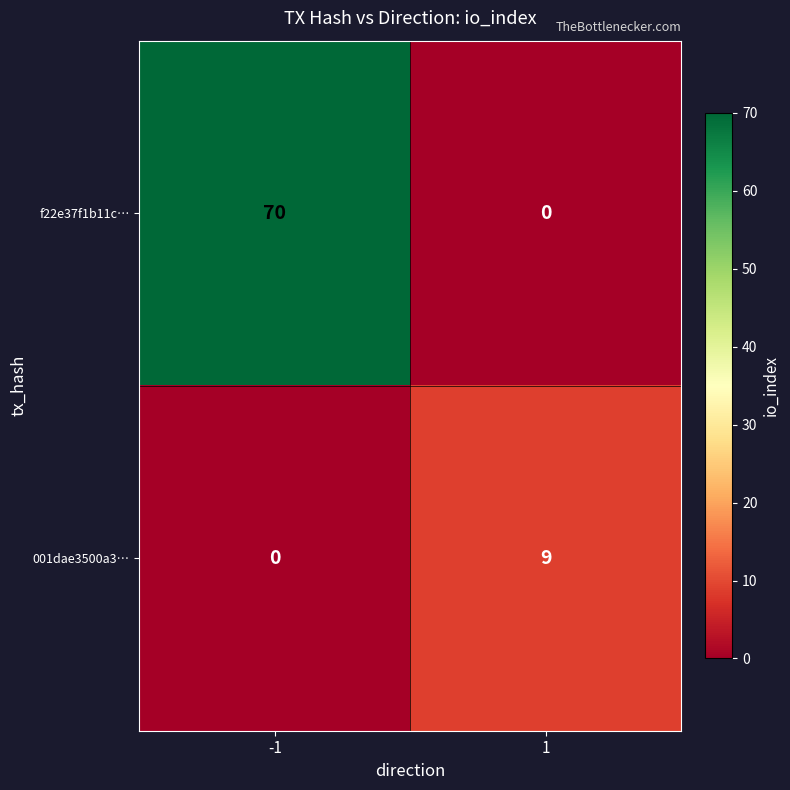

Which series has the widest spread of values?

f22e37f1b11c…